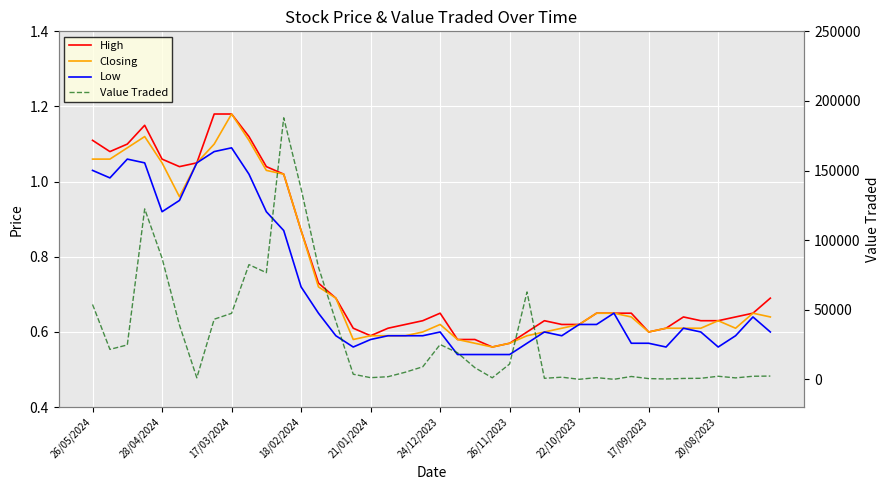

Rank the series at 26/11/2023 from highest to lowest value.

Value Traded, High, Closing, Low